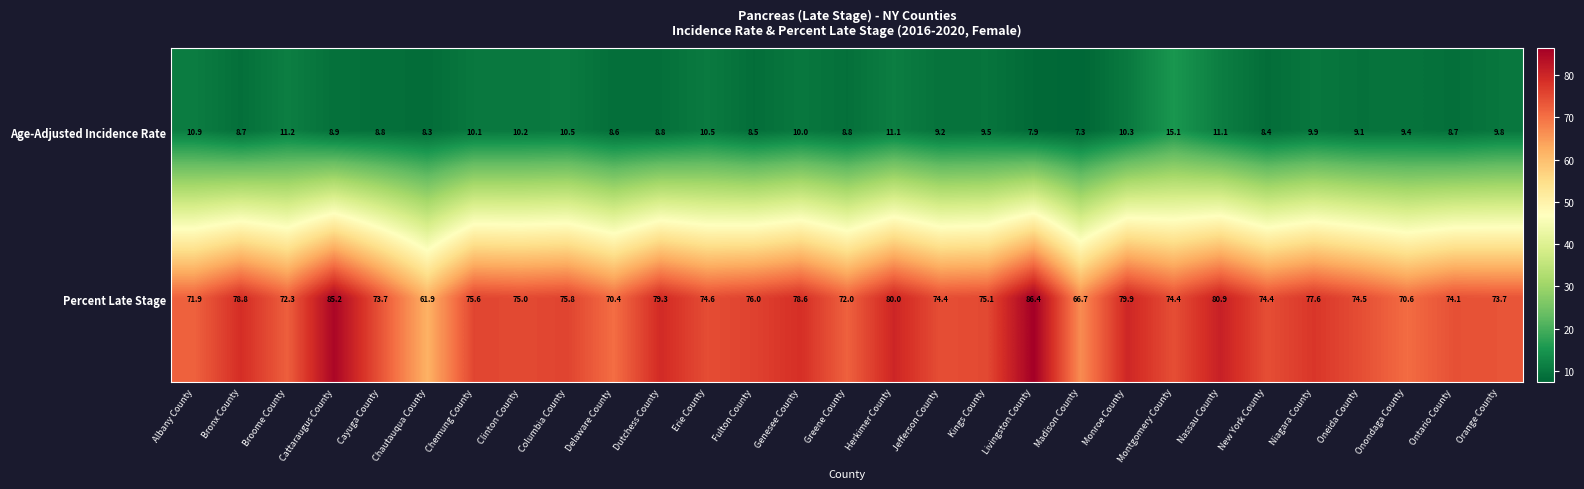

Rank the series at Niagara County from highest to lowest value.

Percent Late Stage, Age-Adjusted Incidence Rate